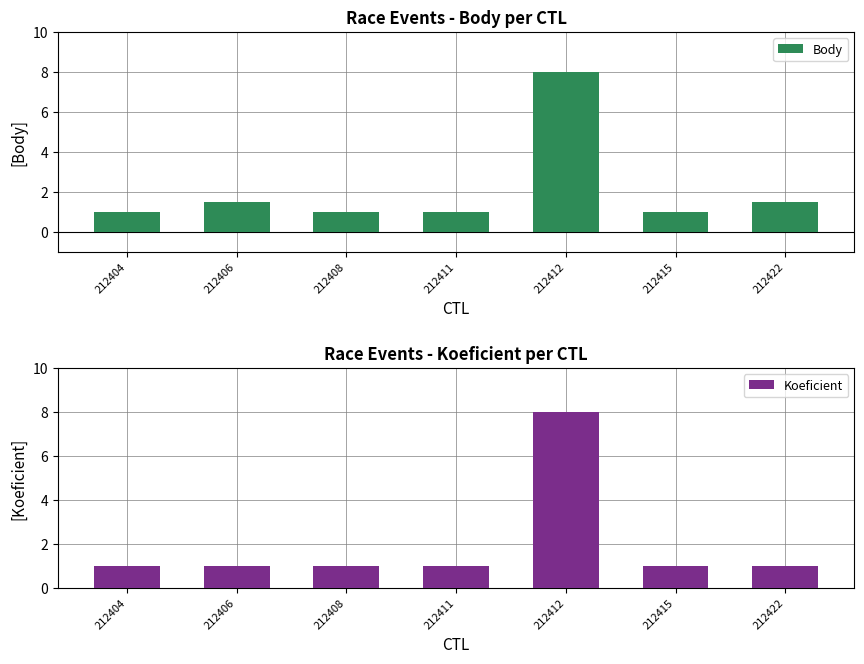

What is the value of the Koeficient bar at the 2nd from the left?

1